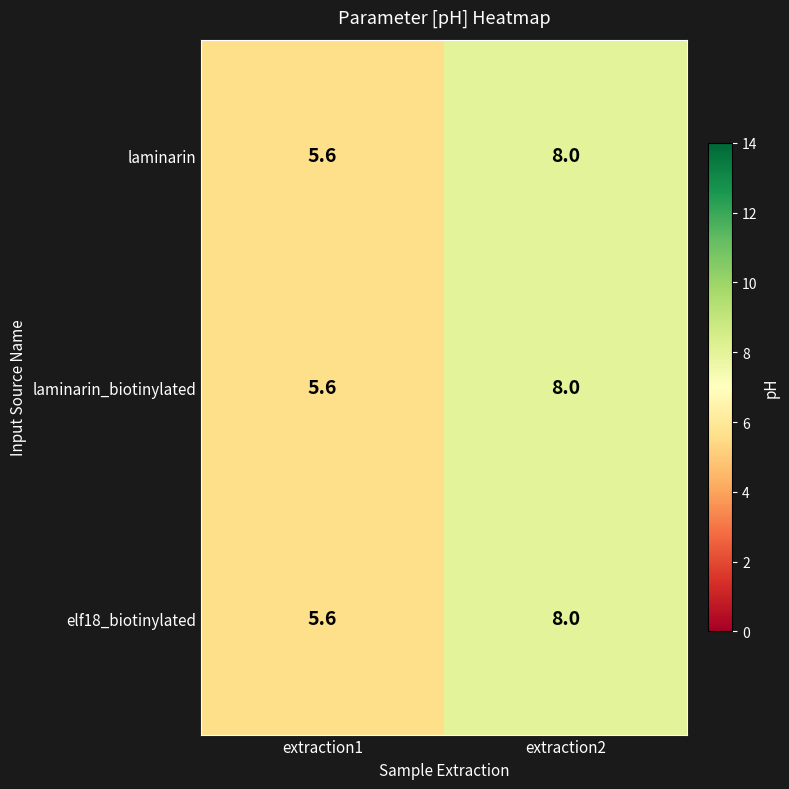

Reading left to right, extract all data points from this chart.

laminarin: 5.6	8.0
laminarin_biotinylated: 5.6	8.0
elf18_biotinylated: 5.6	8.0